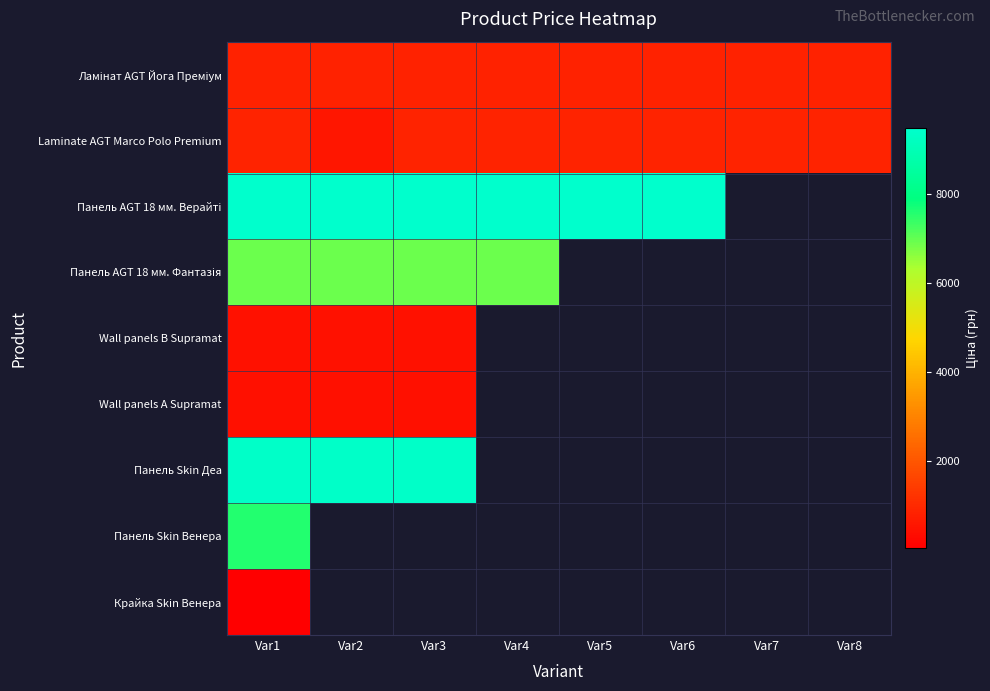

At which label does Панель AGT 18 мм. Фантазія reach its peak?

Var1